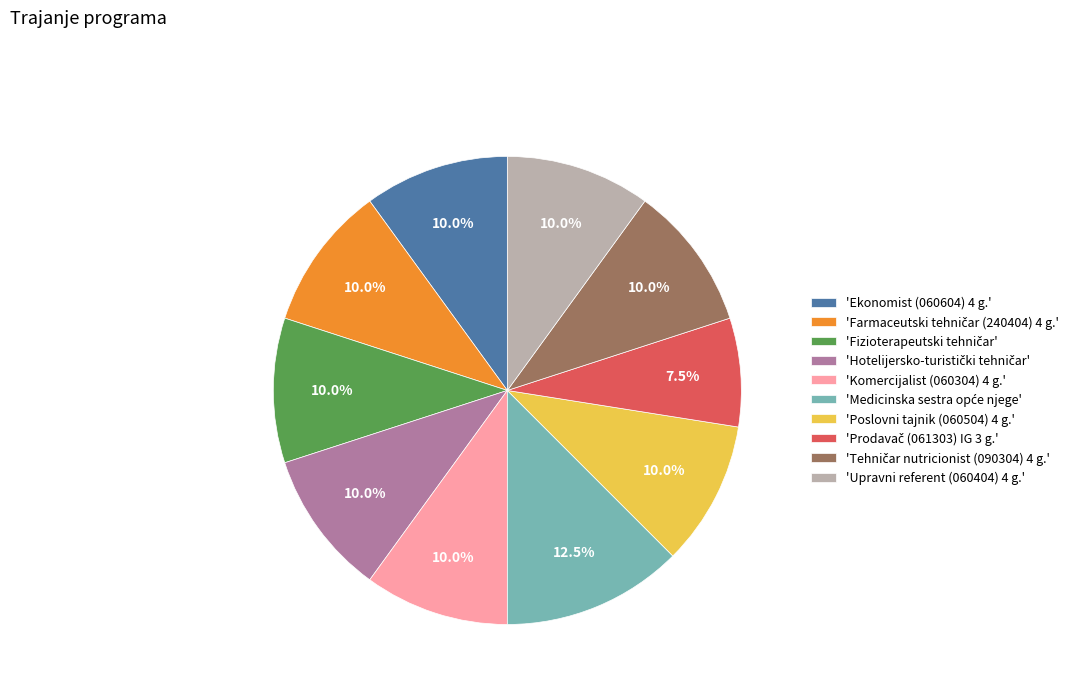

Does any single category account for the majority?

No